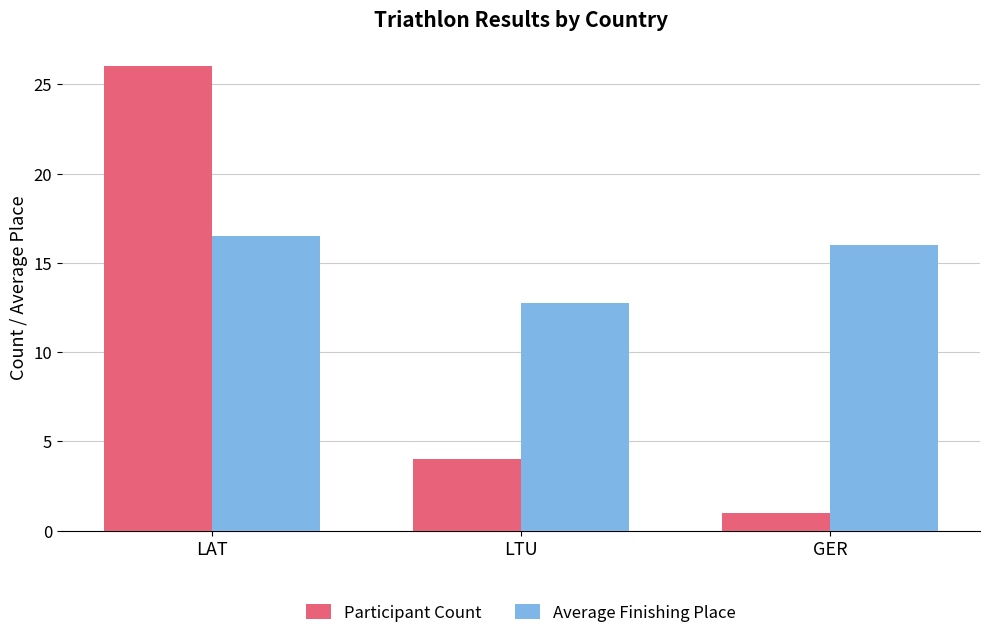

The value of Average Finishing Place at GER is 21.7. True or false?

False